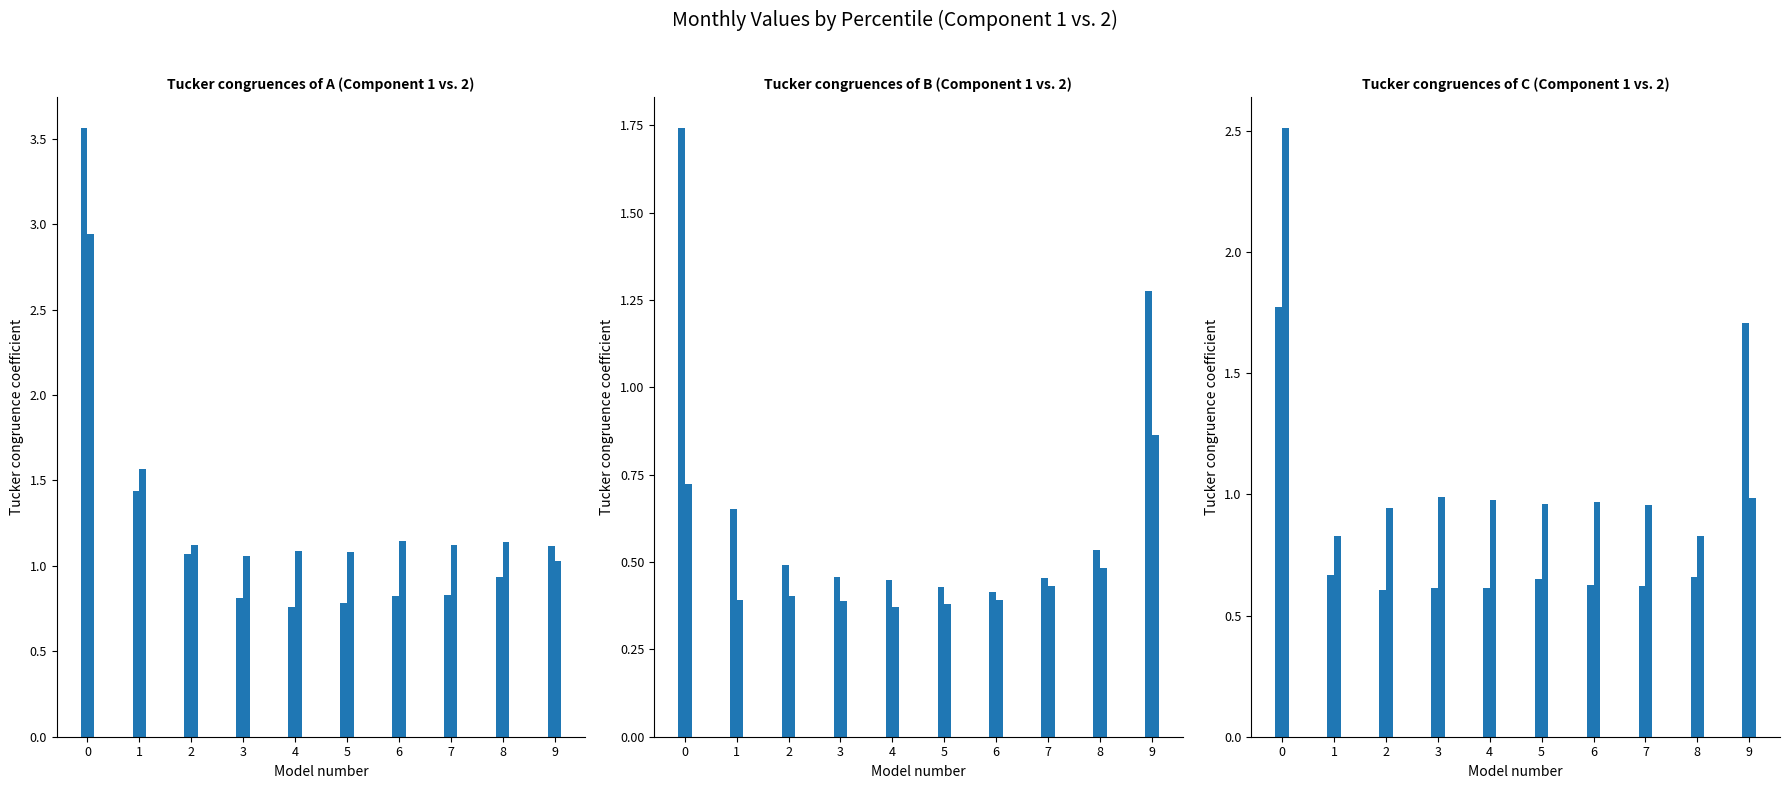

At which label is Feb closest to 1?

9